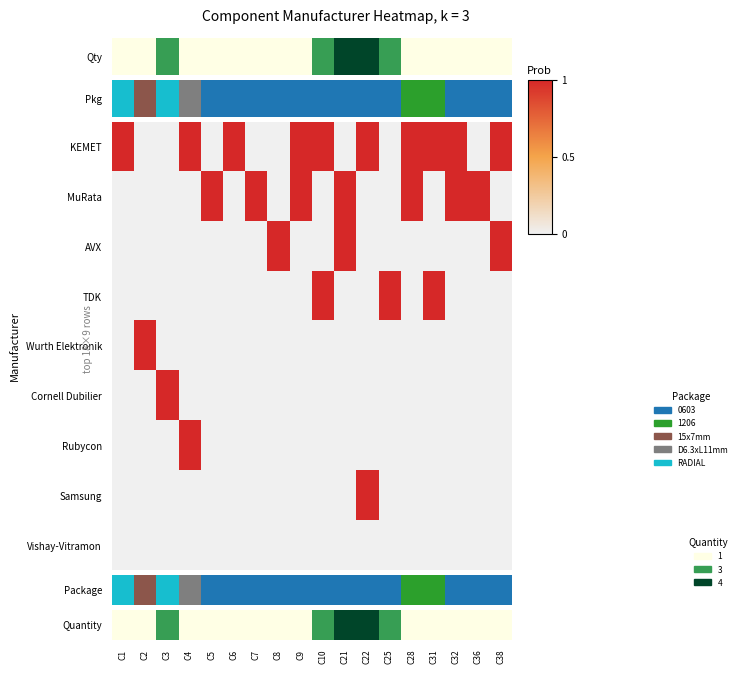

List the series in order of their peak value, highest first.

Quantity, MuRata, AVX, TDK, Wurth Elektronik, Cornell Dubilier, Rubycon, Samsung, Vishay-Vitramon